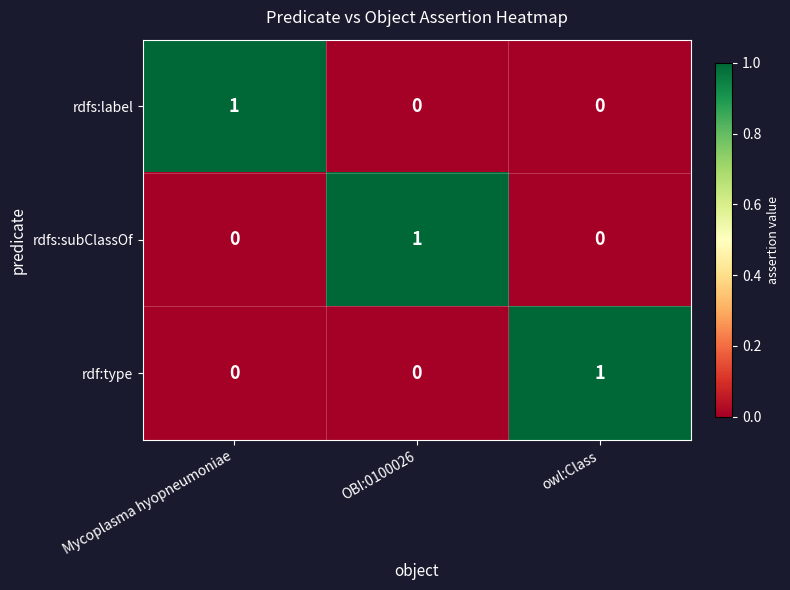

What is the total value across all series at OBI:0100026?

1